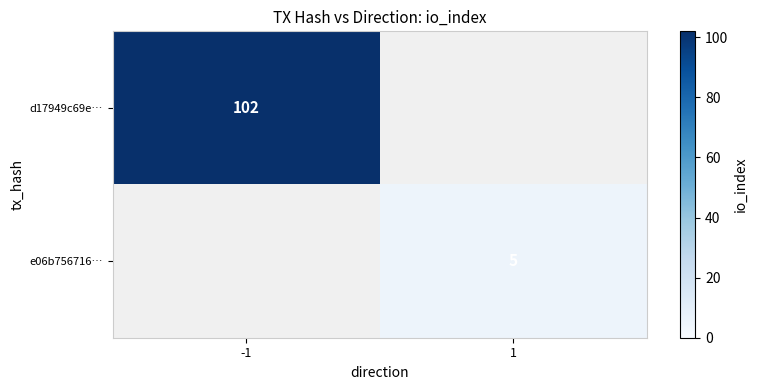

The value of e06b756716… at 1 is 5. True or false?

True